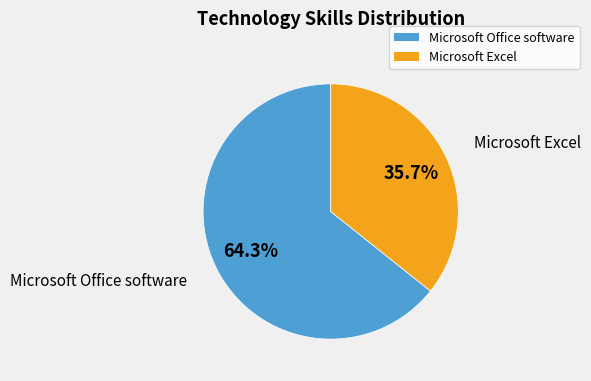

Which has a higher value, Microsoft Excel or Microsoft Office software?

Microsoft Office software